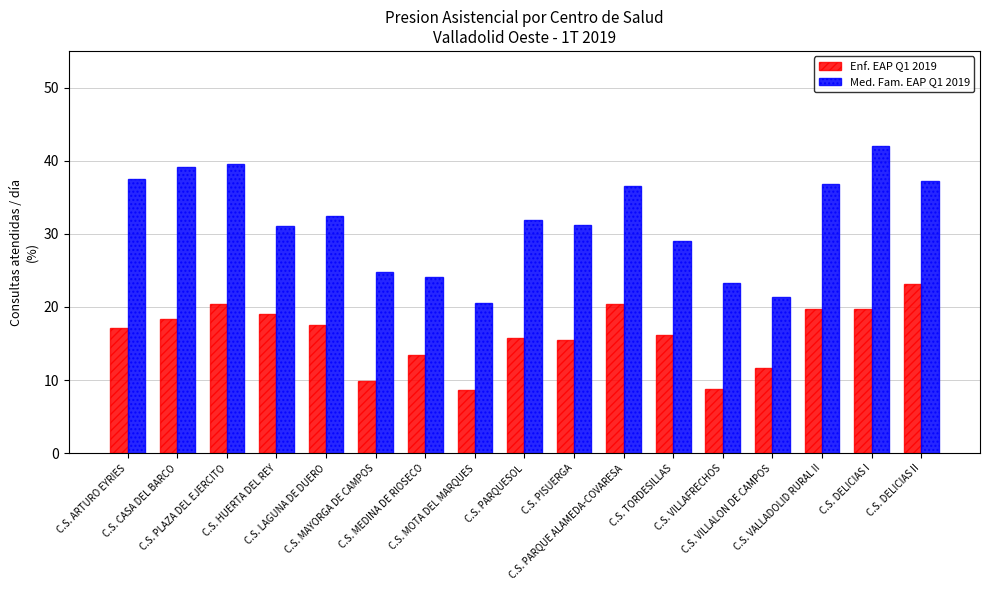

Is the value of Enf. EAP Q1 2019 at C.S. MAYORGA DE CAMPOS greater than the value of Med. Fam. EAP Q1 2019 at C.S. LAGUNA DE DUERO?

No